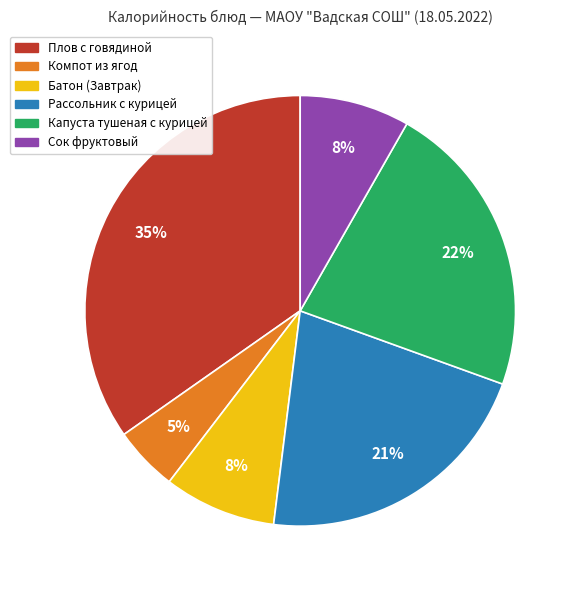

To the nearest percent, what portion does Капуста тушеная с курицей represent?

22%